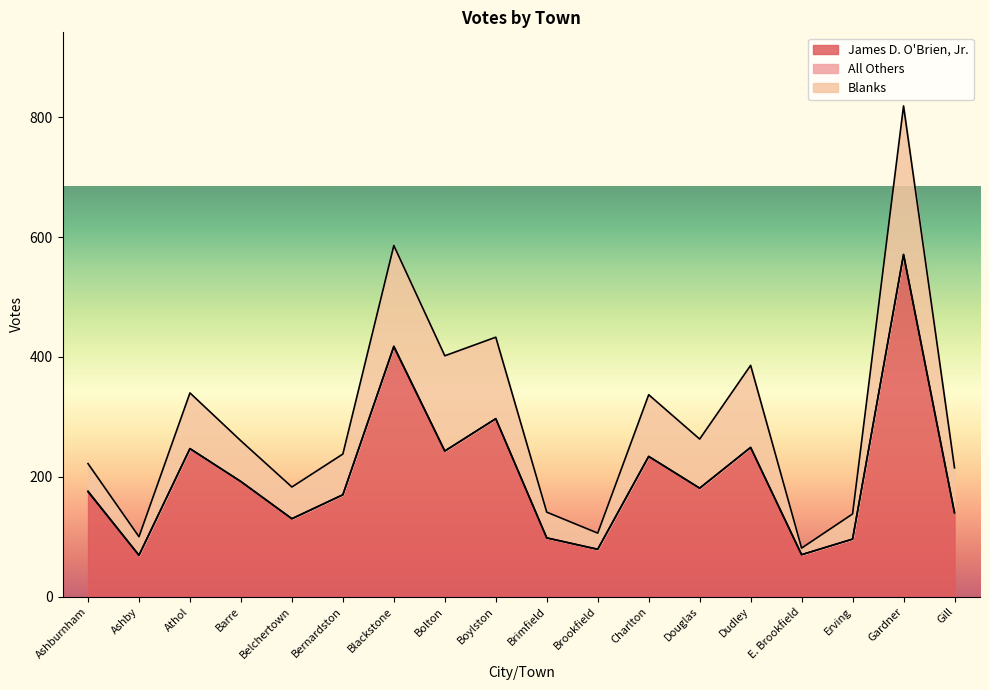

Which series has the largest range (max minus min)?

James D. O'Brien, Jr.